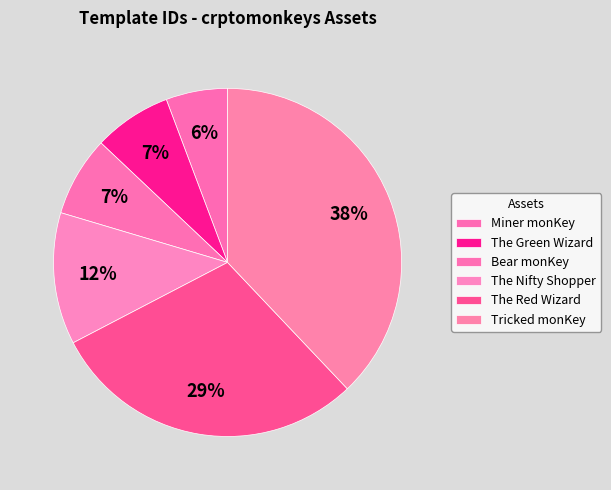

Which category has the biggest portion of the pie?

Tricked monKey